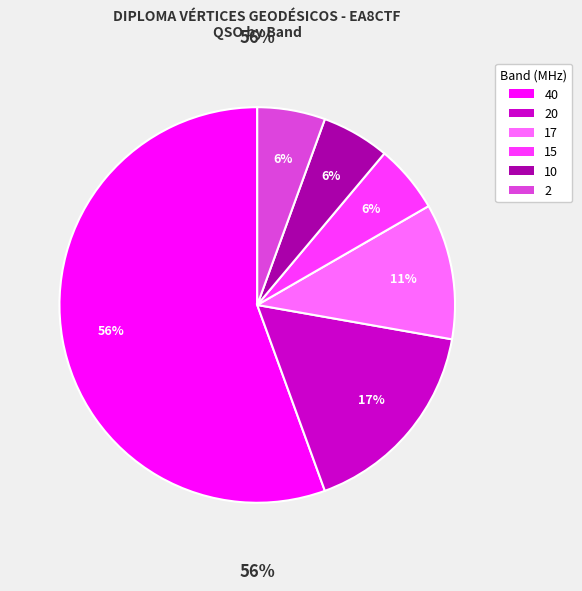

Is it true that 10 is 13% of the pie?

False